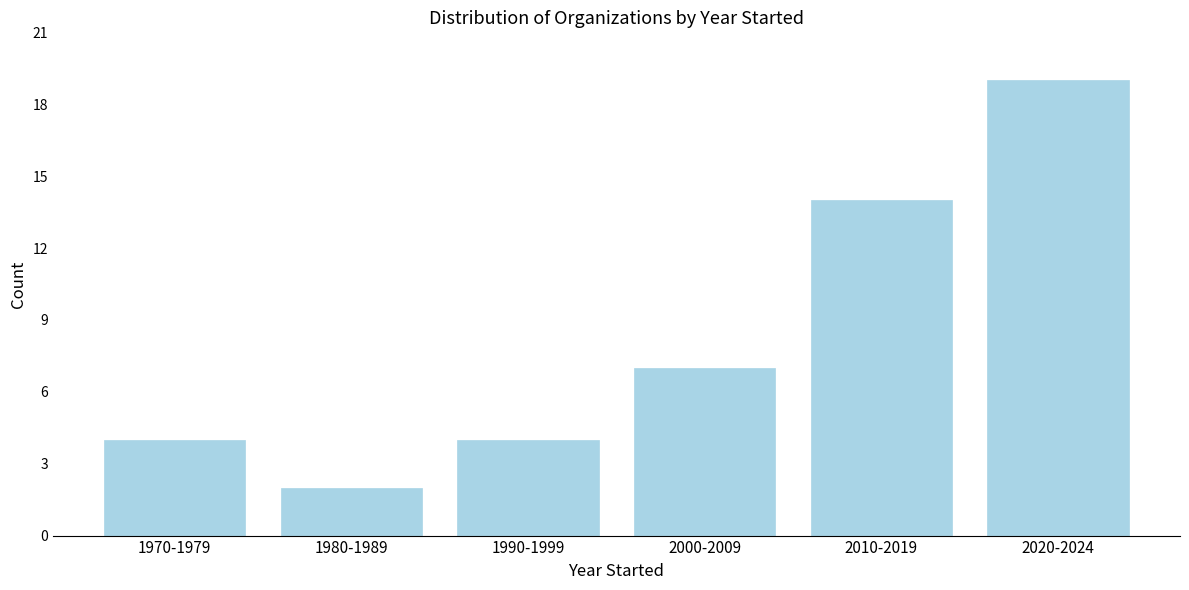

Reading left to right, list all the values displayed in this chart.

1970-1979=4	1980-1989=2	1990-1999=4	2000-2009=7	2010-2019=14	2020-2024=19